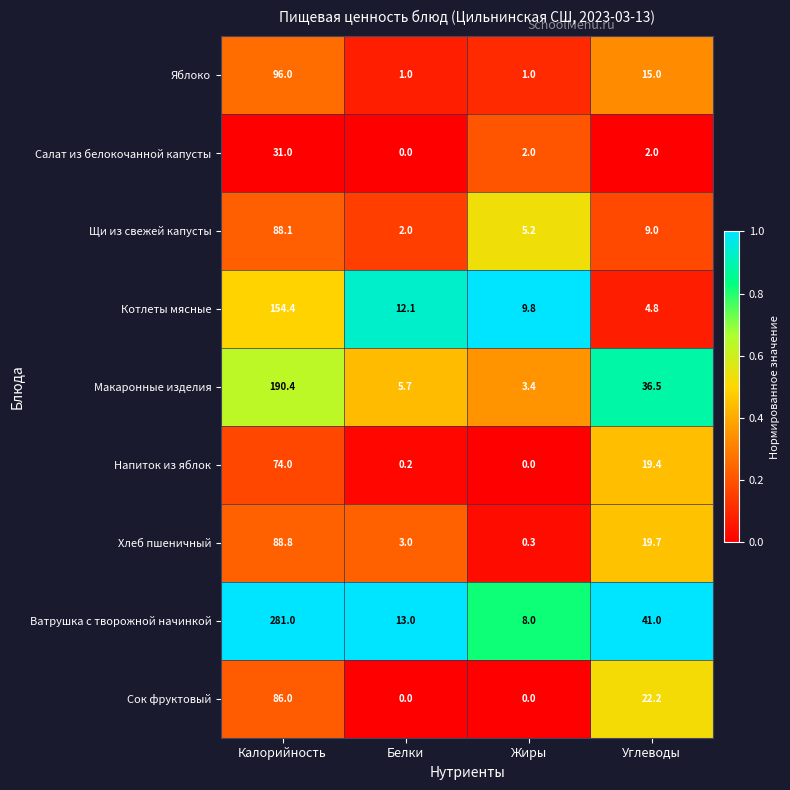

The value of Напиток из яблок at Углеводы is 4.7. True or false?

False